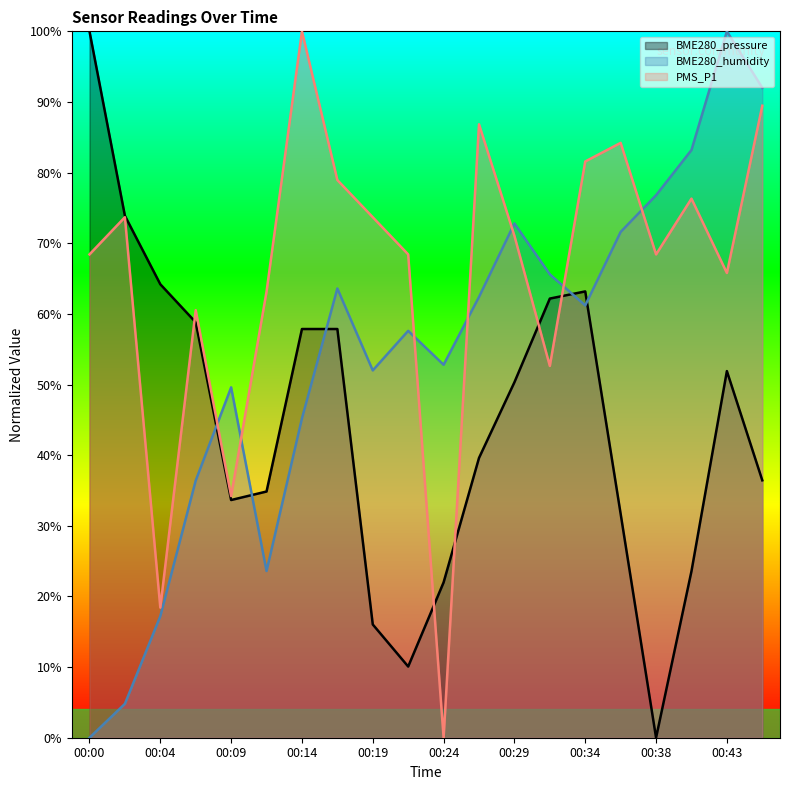

True or false: BME280_pressure has a value of 89.9 at 00:17.

False